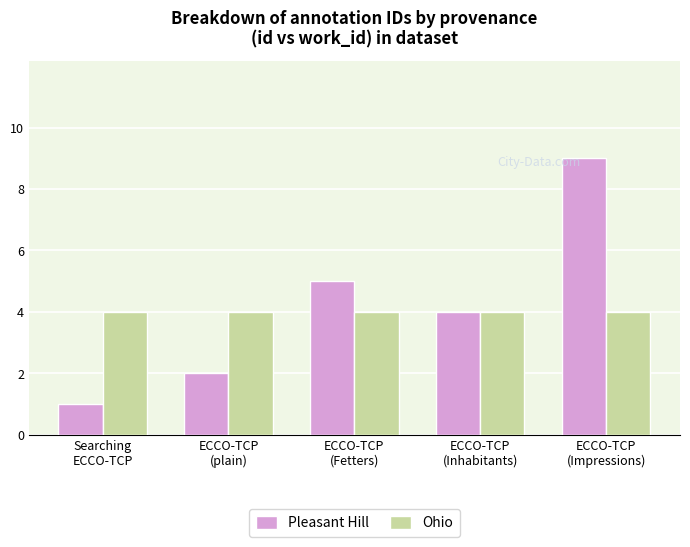

Is the value of Pleasant Hill at ECCO-TCP
(Fetters) greater than the value of Ohio at Searching
ECCO-TCP?

Yes